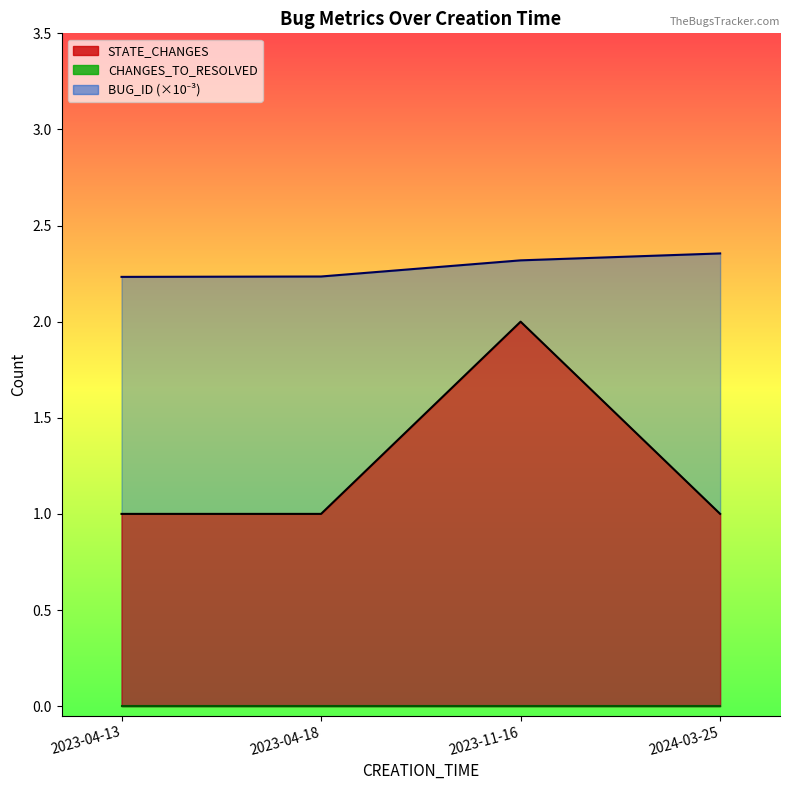

True or false: BUG_ID_norm has more than 0 points higher than both neighbors.

False